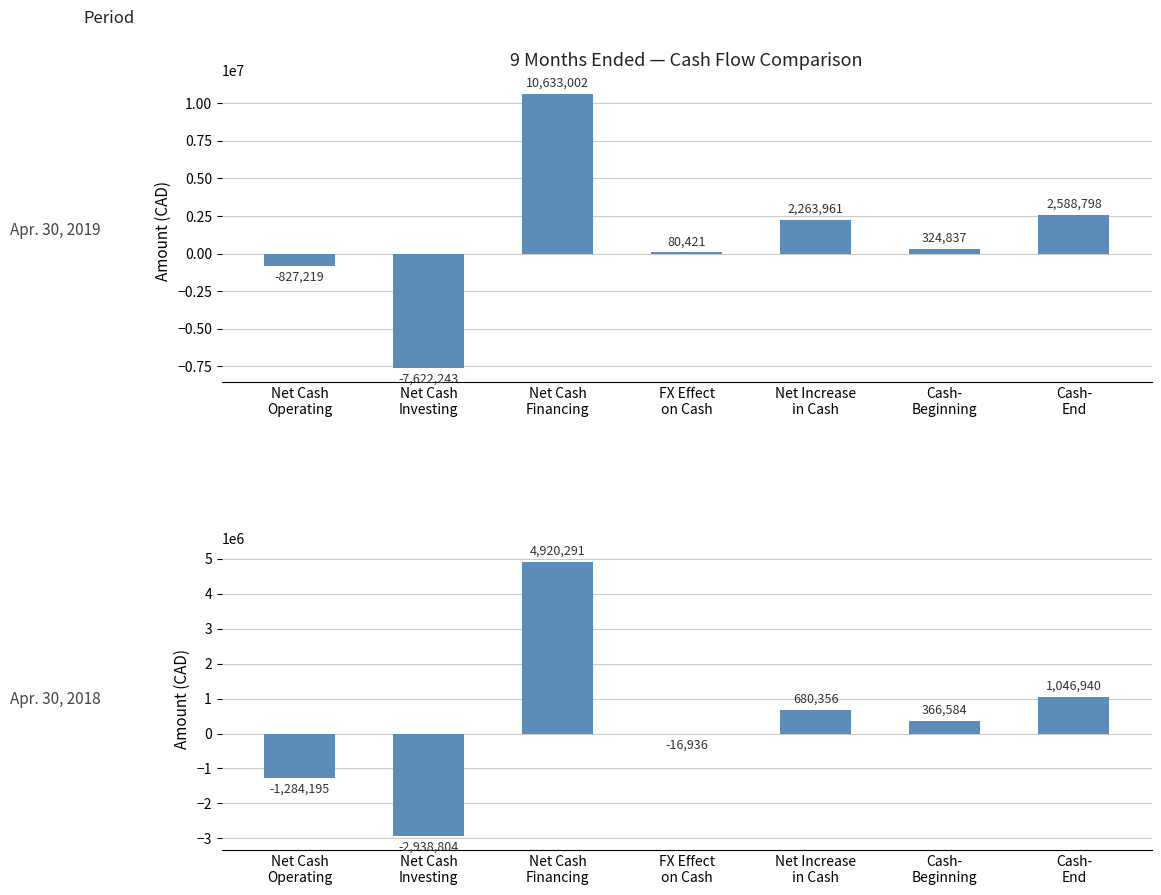

List the series in order of their peak value, highest first.

Apr. 30, 2019, Apr. 30, 2018